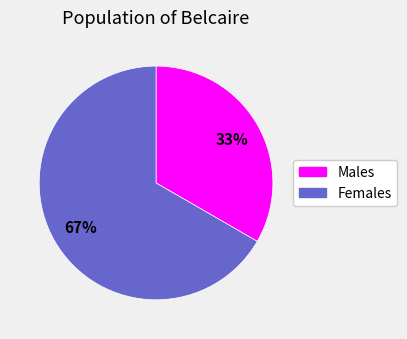

To the nearest percent, what is the average slice percentage?

50%